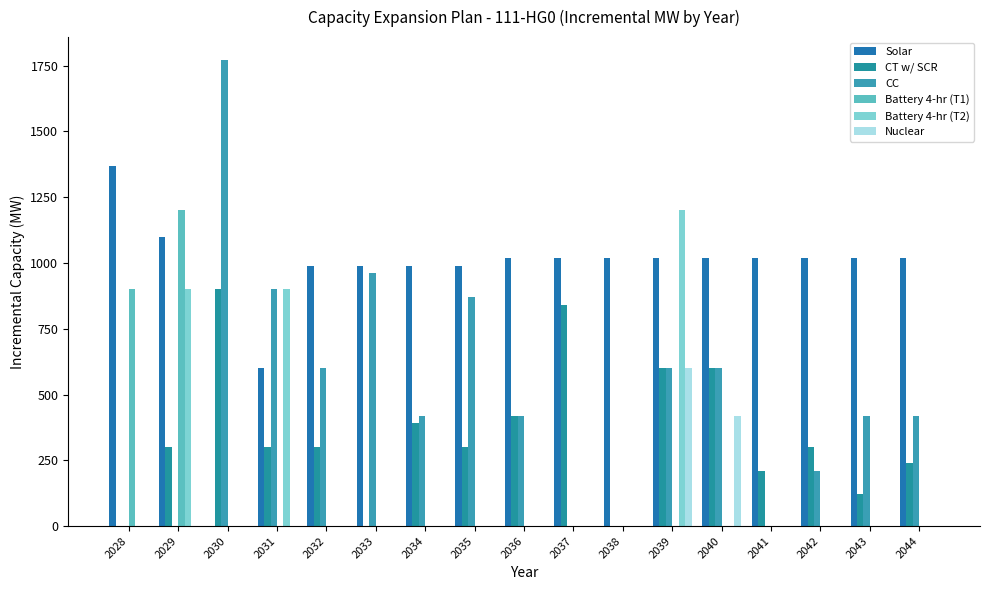

Which category has the lowest value in the CC series?

2028